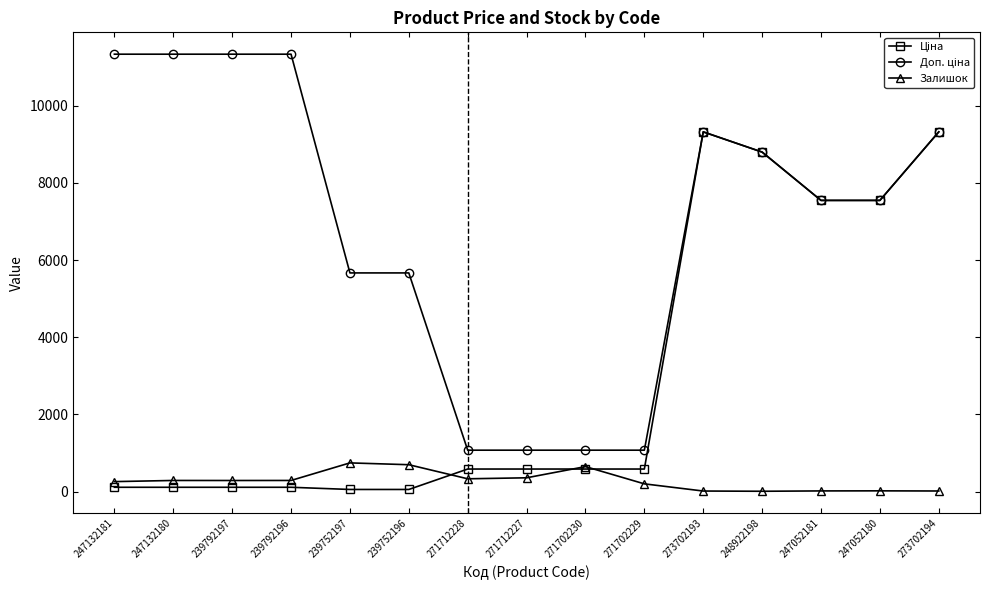

What is the label of the 2nd point from the right?

247052180